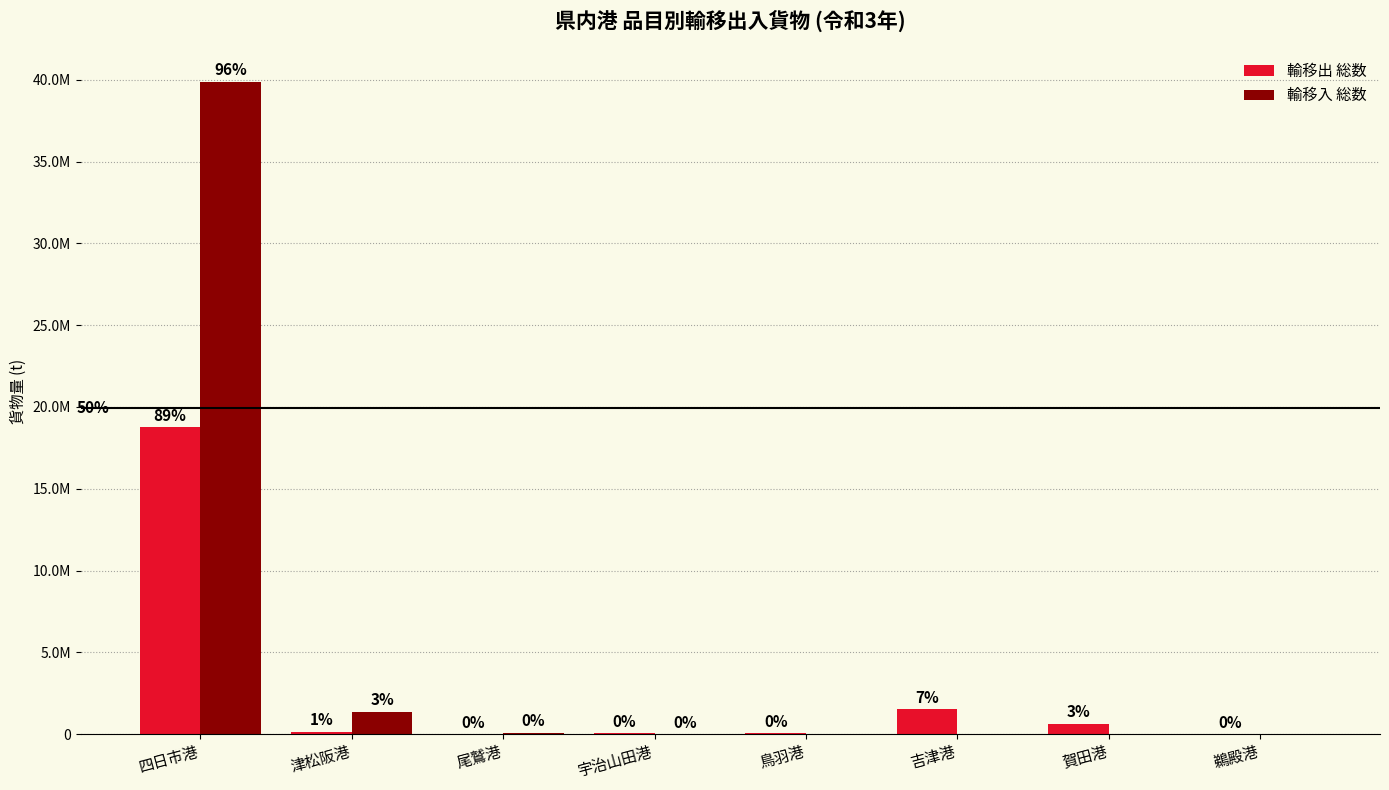

Reading left to right, list all the values displayed in this chart.

輸移出 総数: 四日市港=18745703	津松阪港=144286	尾鷲港=1121	宇治山田港=59199	鳥羽港=42698	吉津港=1518545	賀田港=645316	鵜殿港=11701
輸移入 総数: 四日市港=39896079	津松阪港=1372977	尾鷲港=85908	宇治山田港=18479	鳥羽港=0	吉津港=0	賀田港=0	鵜殿港=0